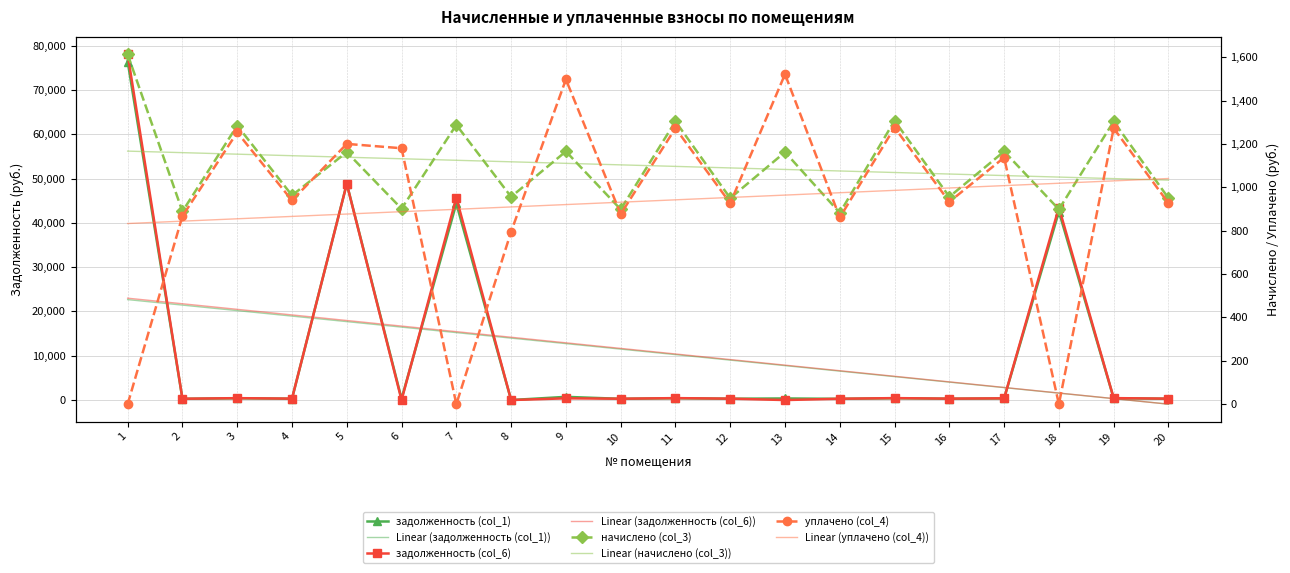

What is the highest value of the начислено (col_3) series?

1612.7